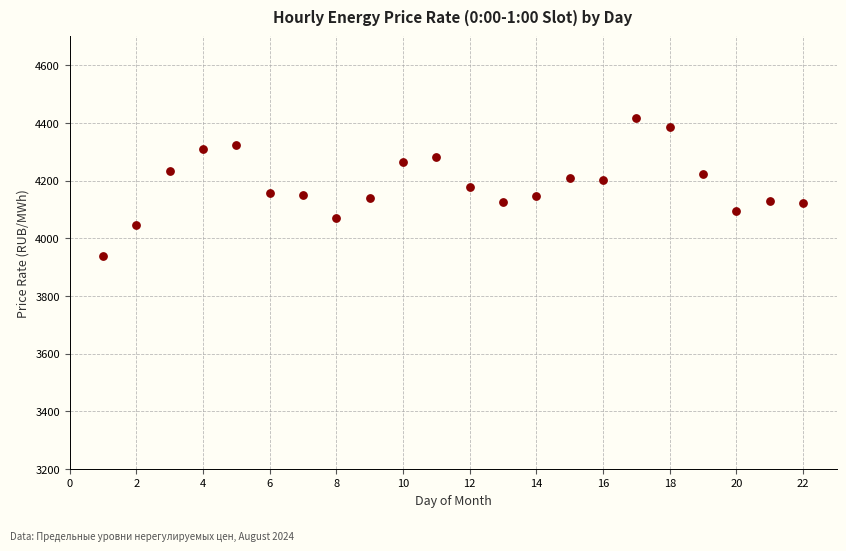

What is the range of Y values (max minus min)?

479.5